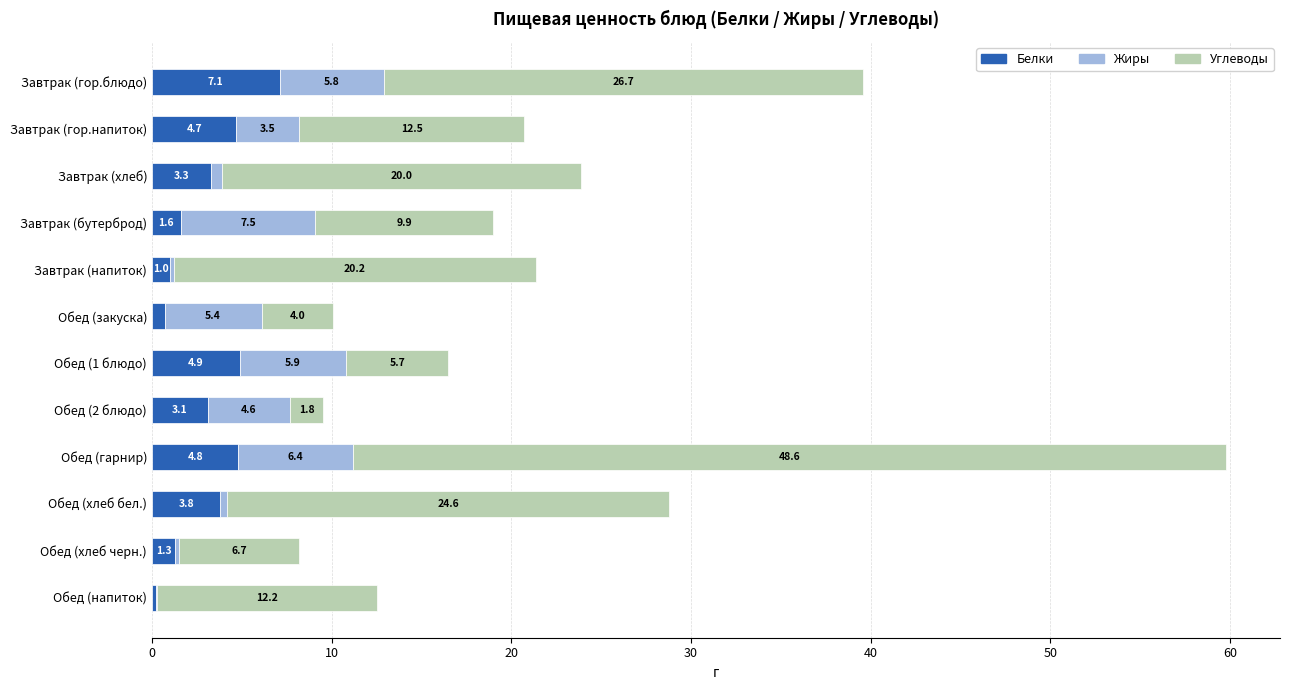

At which label does Белки reach its peak?

Завтрак (гор.блюдо)